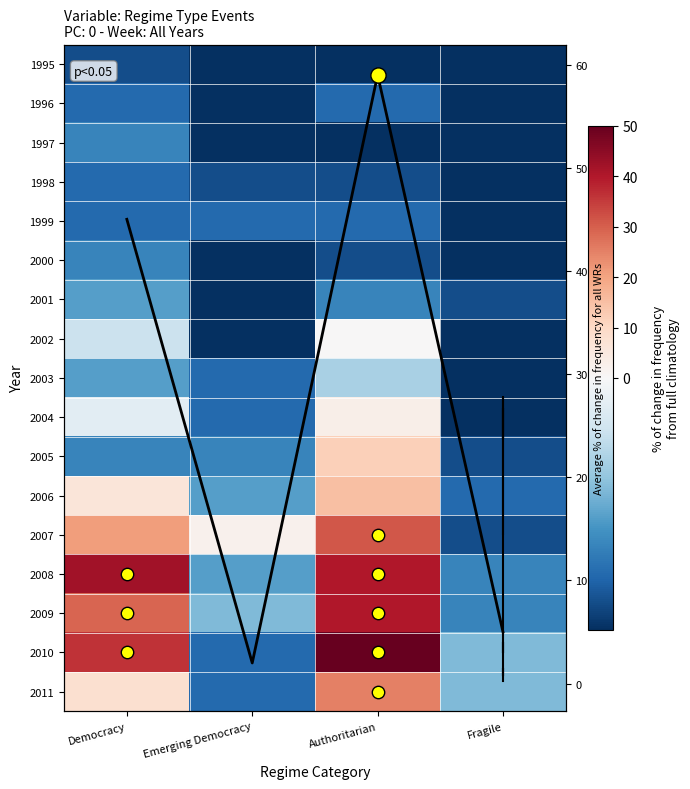

What is the maximum value shown in the chart?

59.0